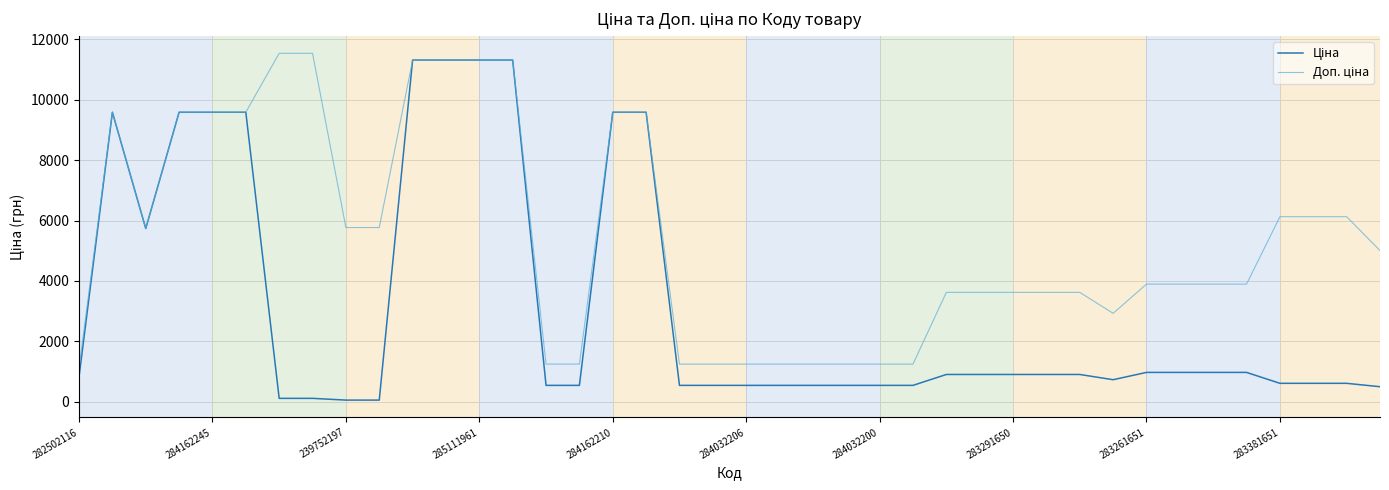

Does the chart have visible grid lines?

Yes